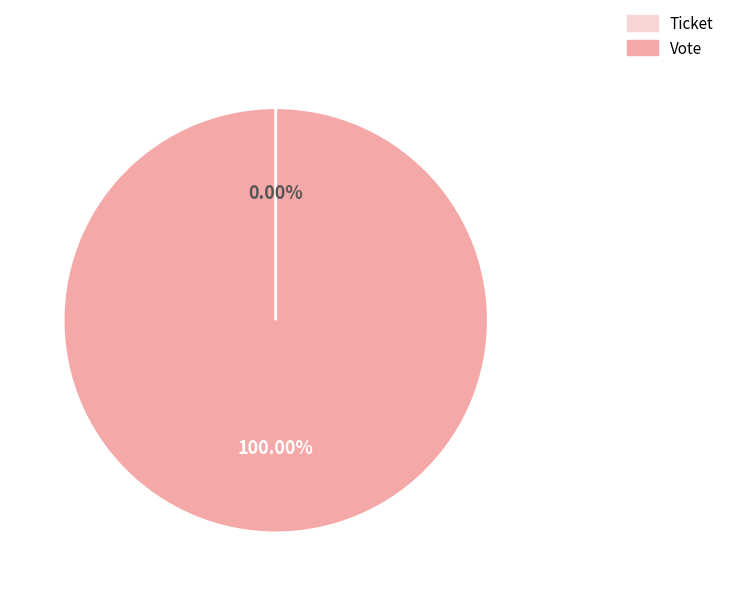

Combined, do Vote and Ticket account for over 50%?

Yes